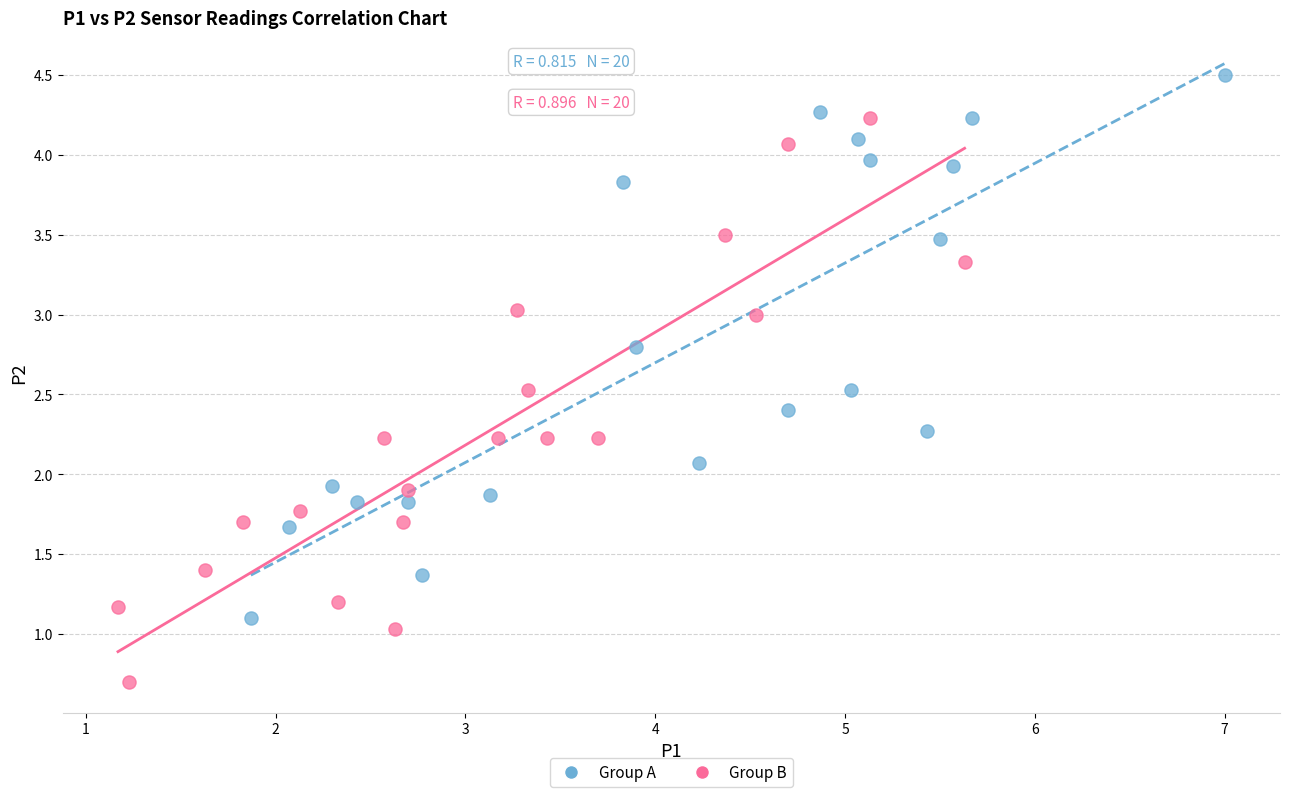

Which series contains the lowest Y value?

Group B